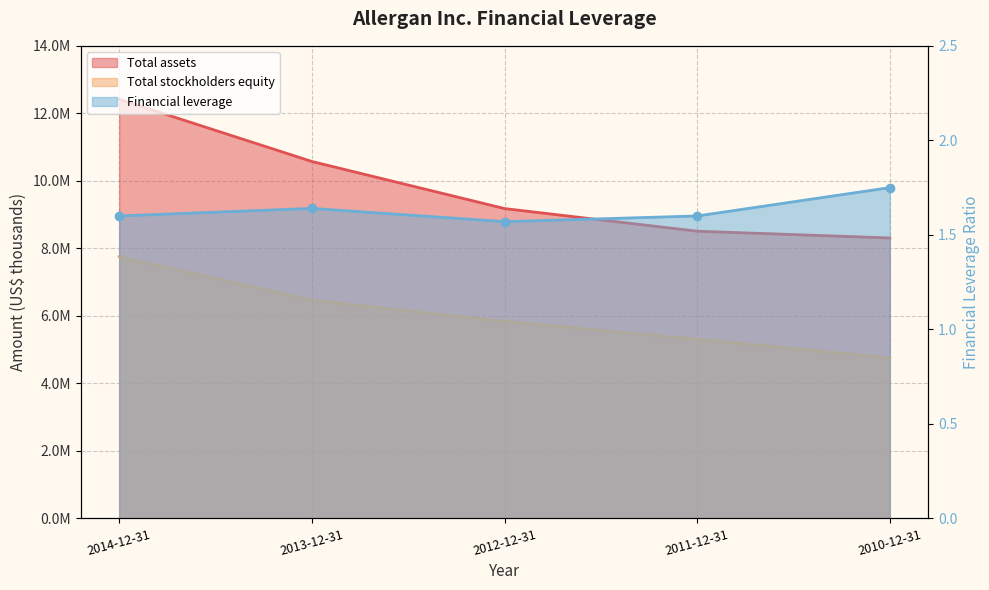

What position from the left is 2010-12-31?

5